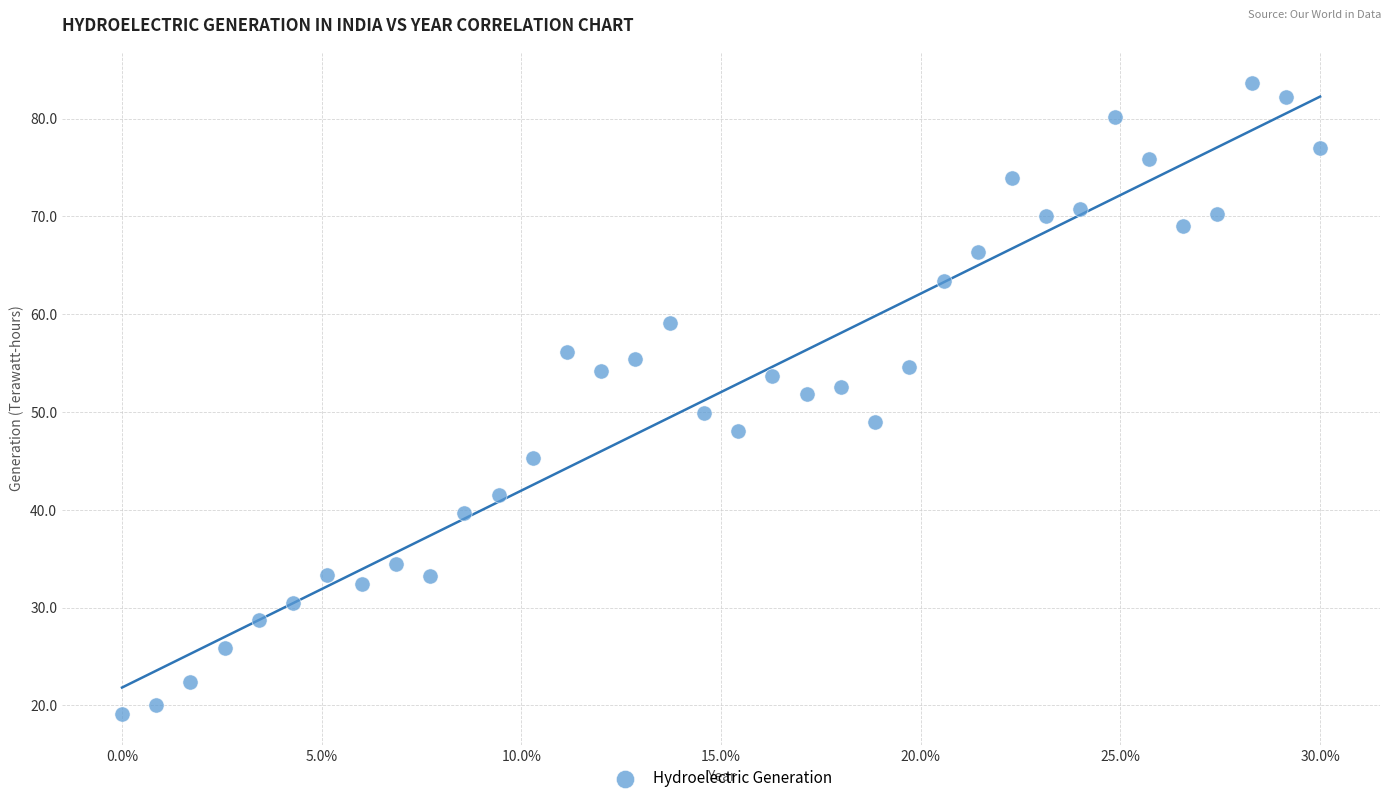

What is the range of X values (max minus min)?

0.3